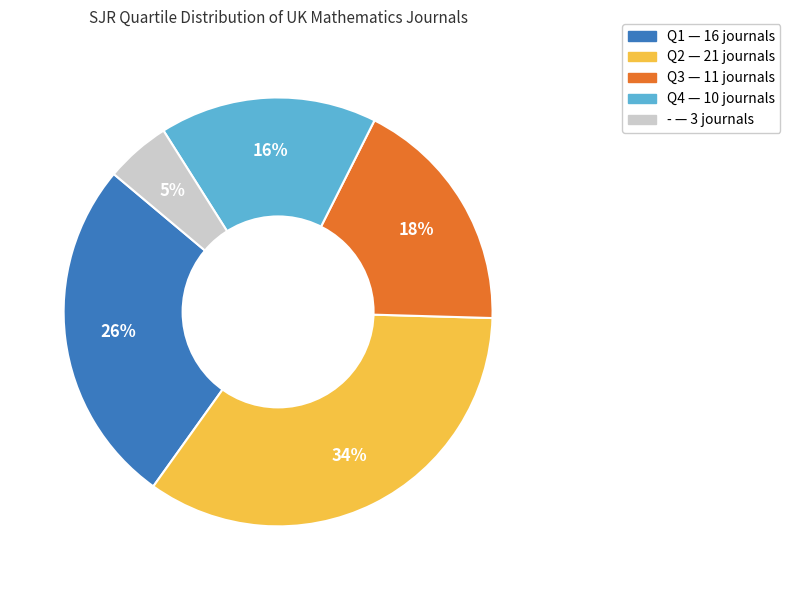

To the nearest percent, what percentage of the pie is -?

5%